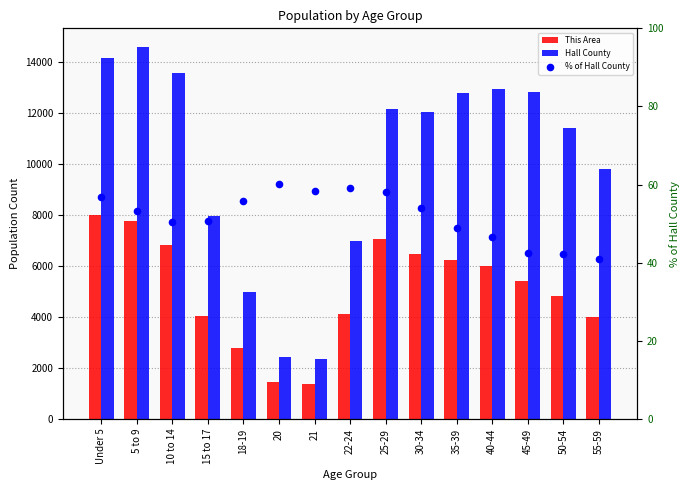

Which series contains the highest Y value?

Hall County